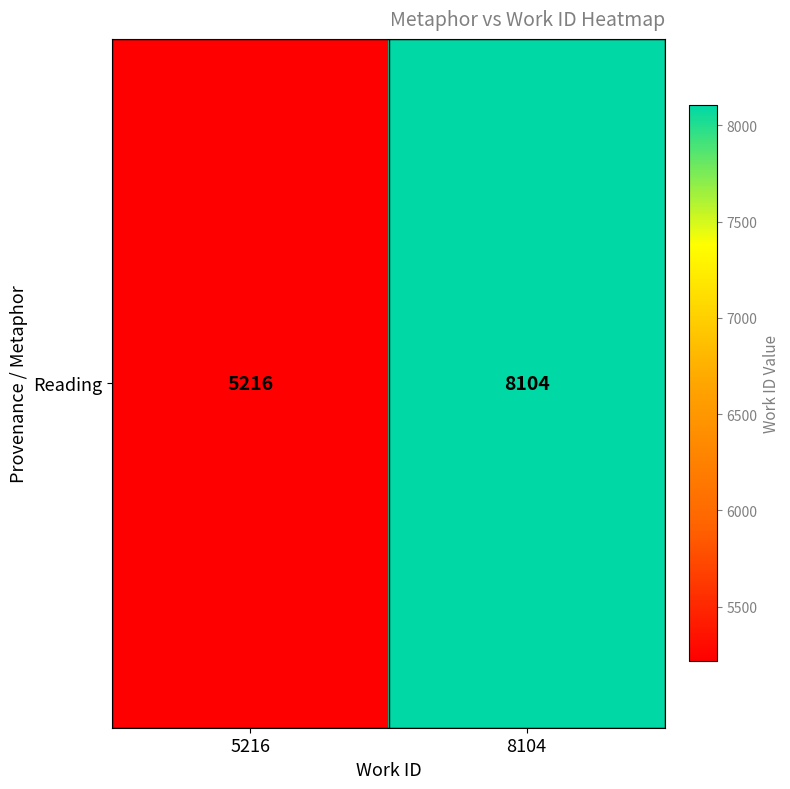

What is the minimum value shown in the chart?

5216